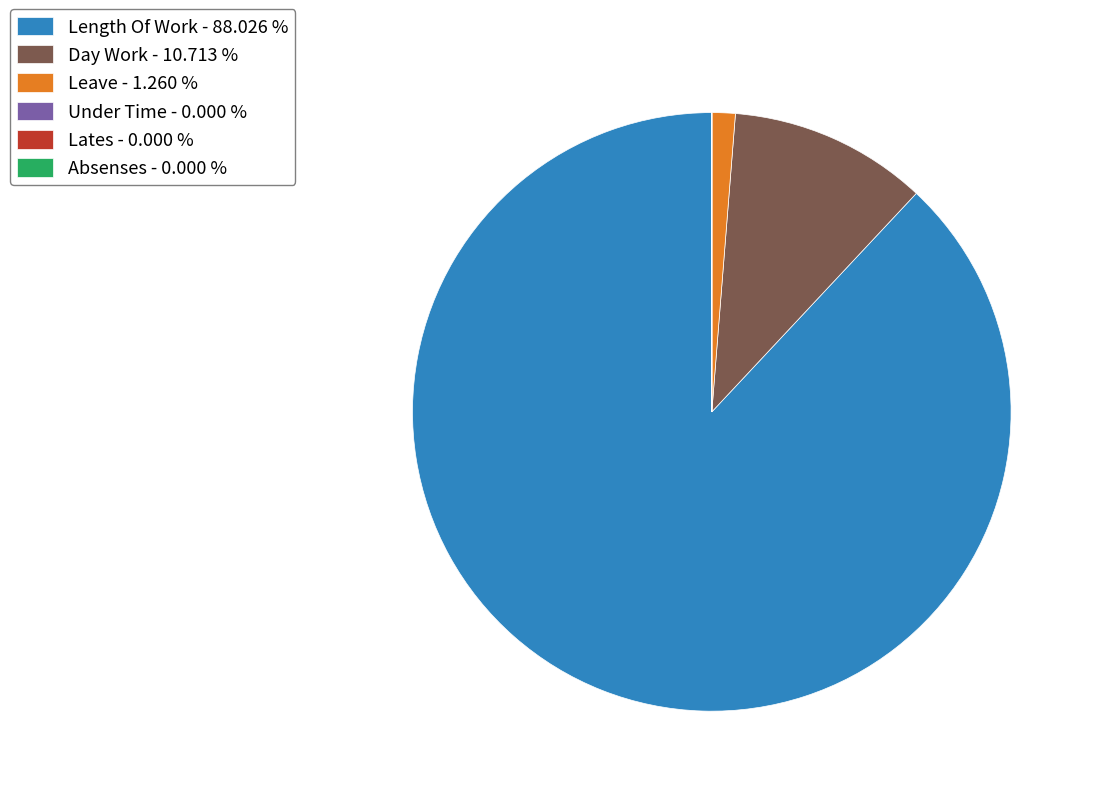

Which slice is the largest?

Length Of Work - 88.026 %